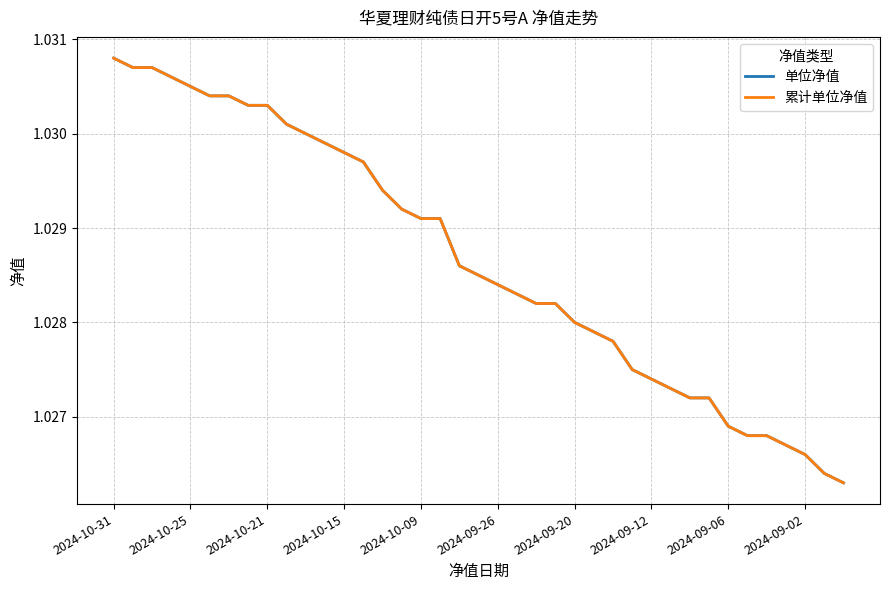

At which category is the sum across all series the highest?

2024-10-31